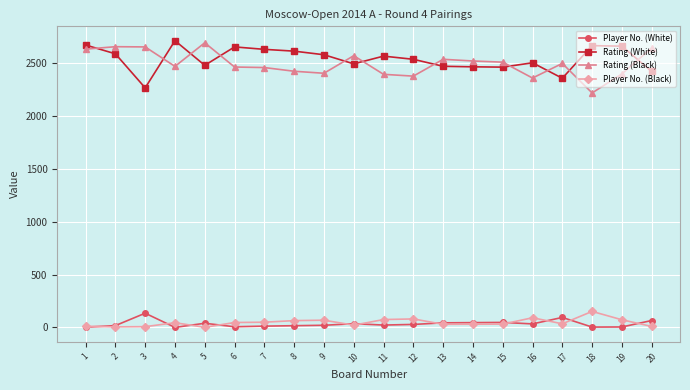

Count the number of categories in the chart.

20